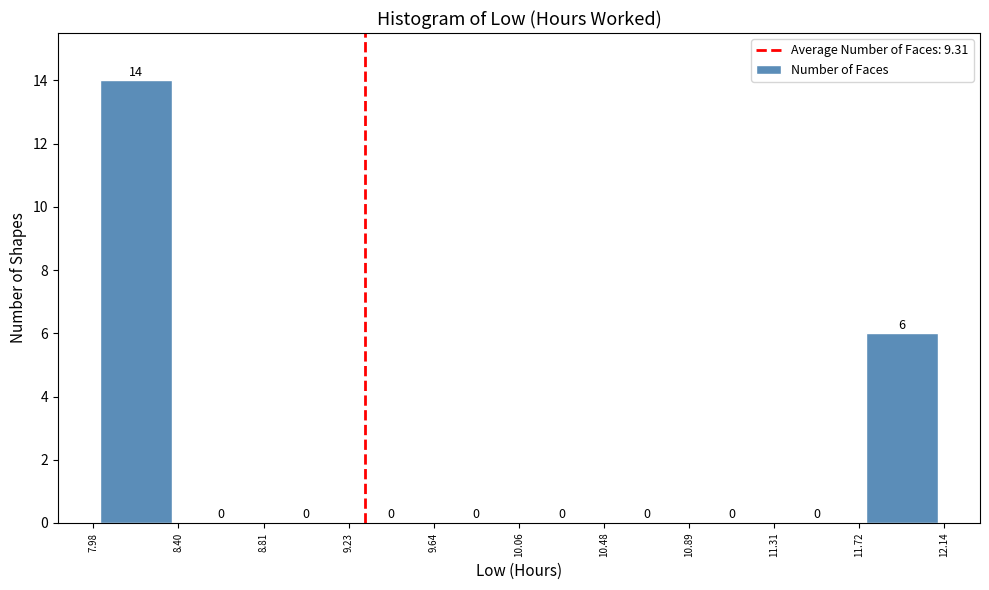

Which range on the x-axis has the tallest bar?

7.98 to 8.40